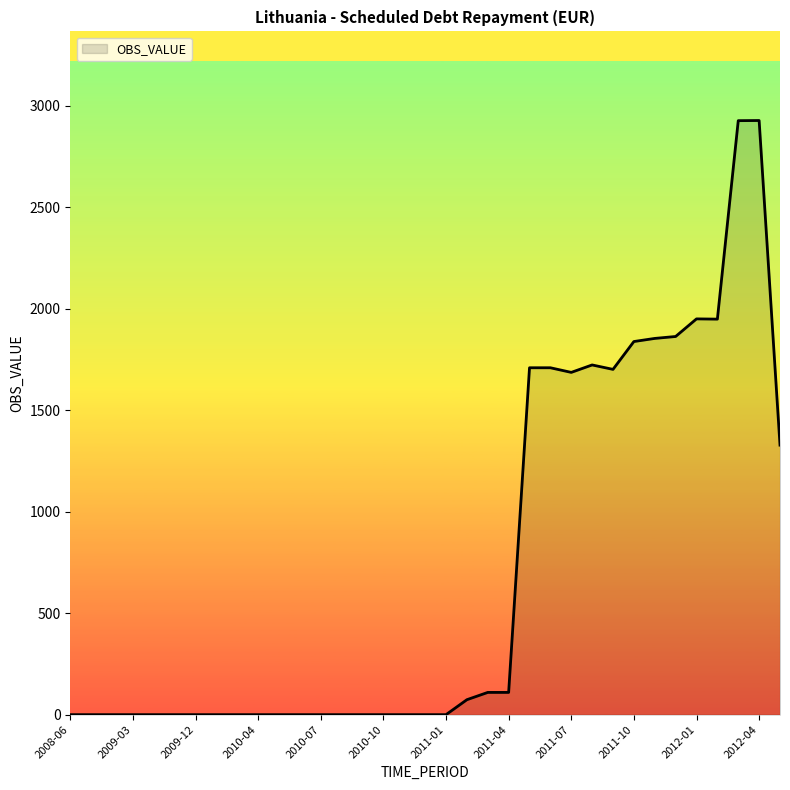

What is the difference between the maximum and minimum values?

2928.4